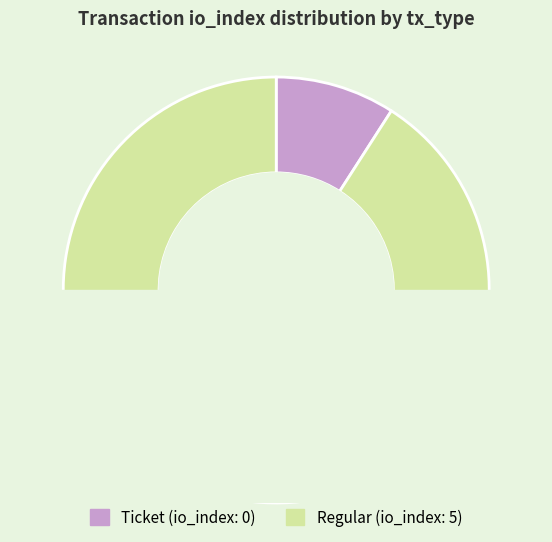

Rank the categories by value from highest to lowest.

Regular, Ticket